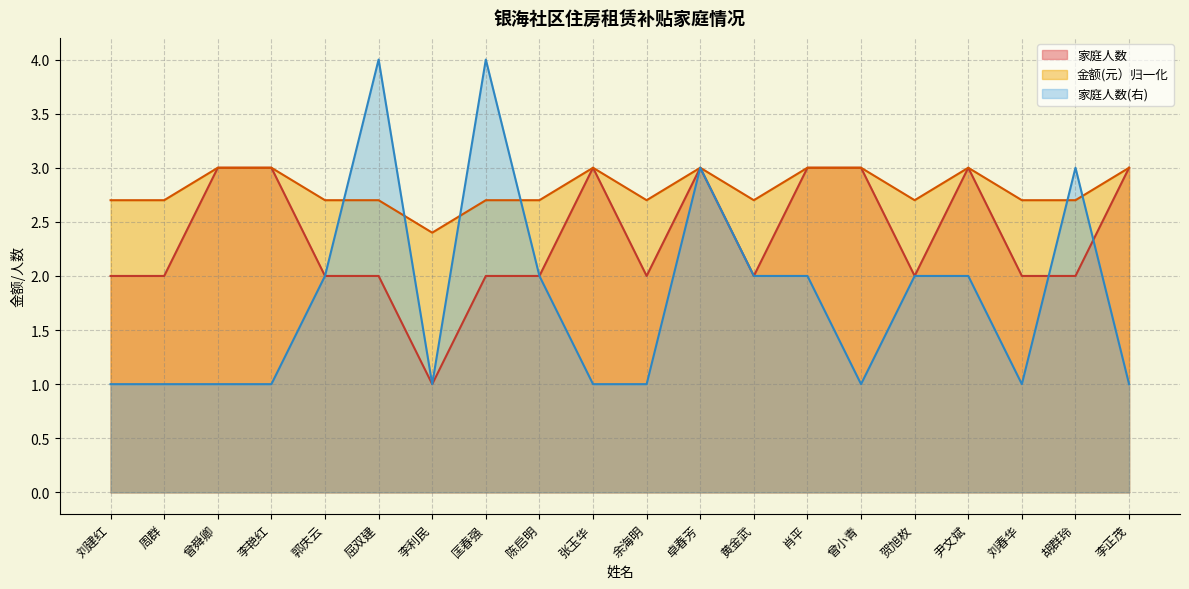

The 金额(元） series shows 2.7 at 匡春强. True or false?

True